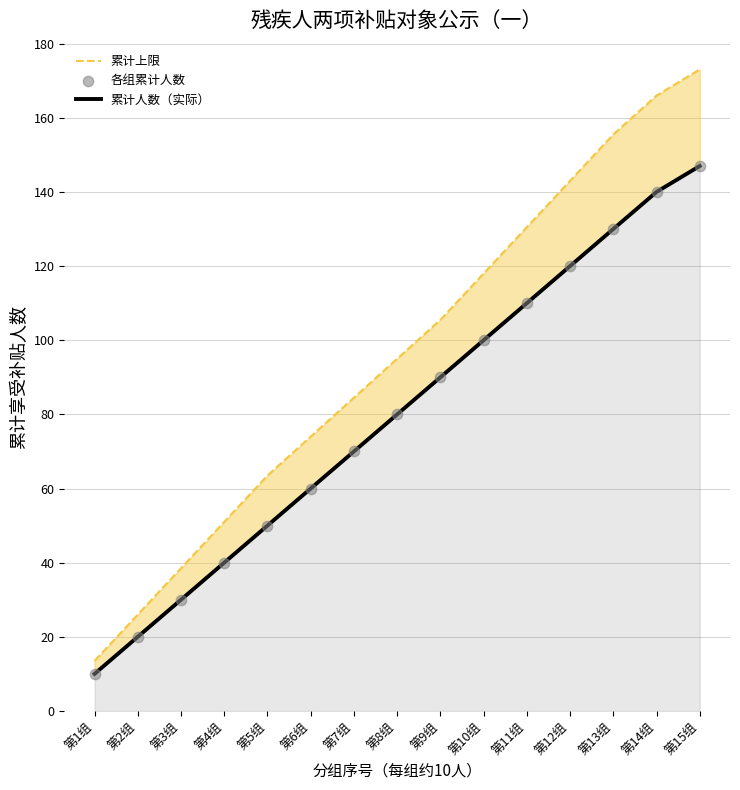

At how many categories does at least one series exceed 88?

8